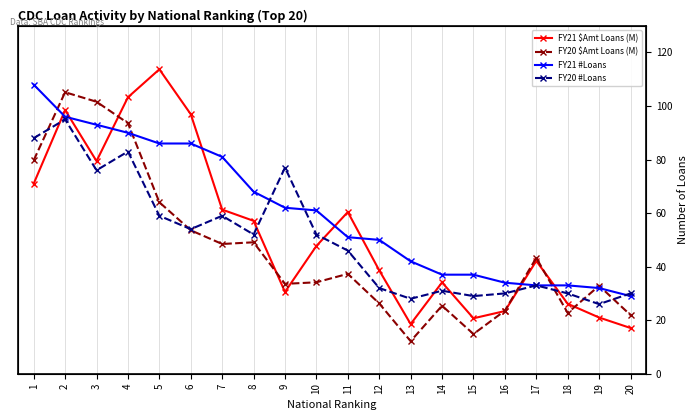

Where does the FY21 $Amt Loans (M) series first go above 47?

1